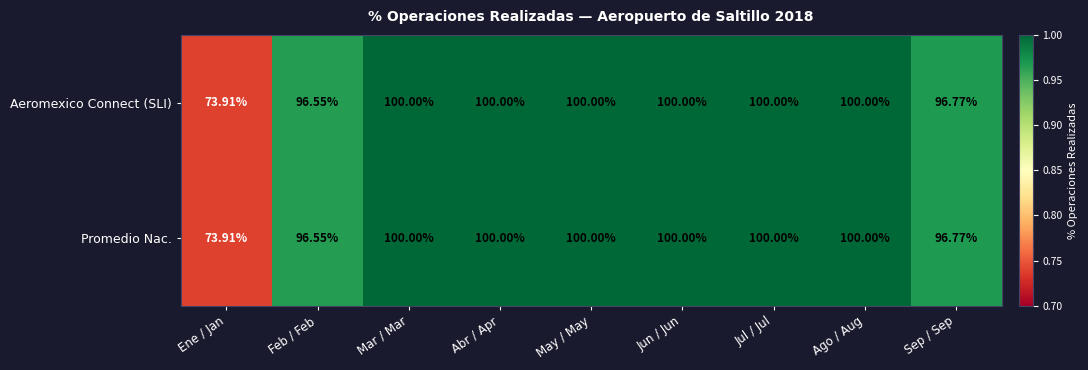

Is the value of Promedio Nac. at Ago / Aug greater than the value of Aeromexico Connect (SLI) at Feb / Feb?

Yes